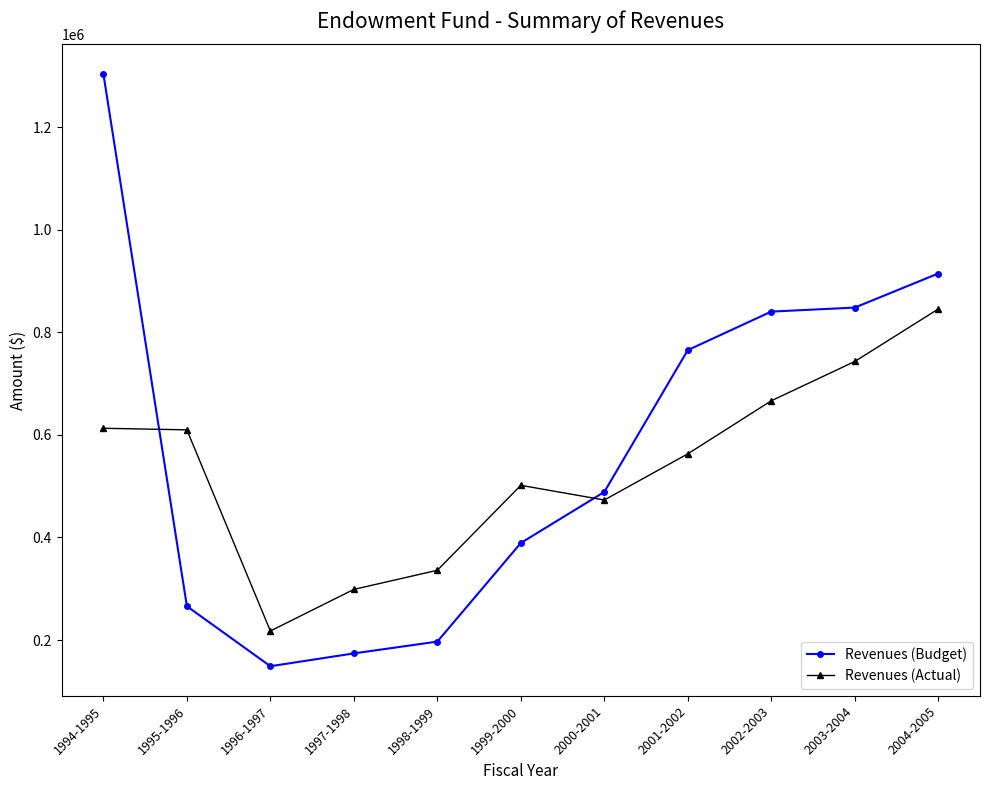

Is it true that Revenues (Budget) equals 2248990 at 1994-1995?

False